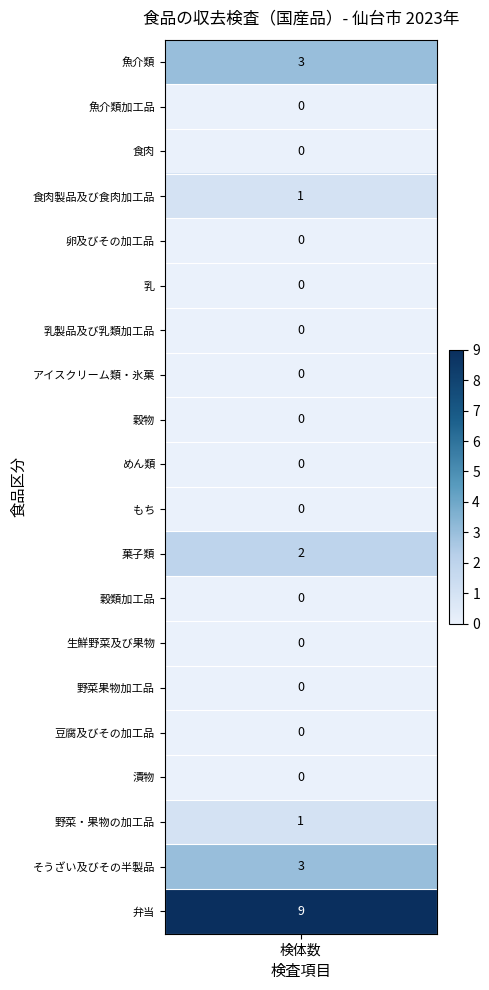

Rank the series by their maximum value, from lowest to highest.

魚介類加工品, 食肉, 卵及びその加工品, 乳, 乳製品及び乳類加工品, アイスクリーム類・氷菓, 穀物, めん類, もち, 穀類加工品, 生鮮野菜及び果物, 野菜果物加工品, 豆腐及びその加工品, 漬物, 食肉製品及び食肉加工品, 野菜・果物の加工品, 菓子類, 魚介類, そうざい及びその半製品, 弁当